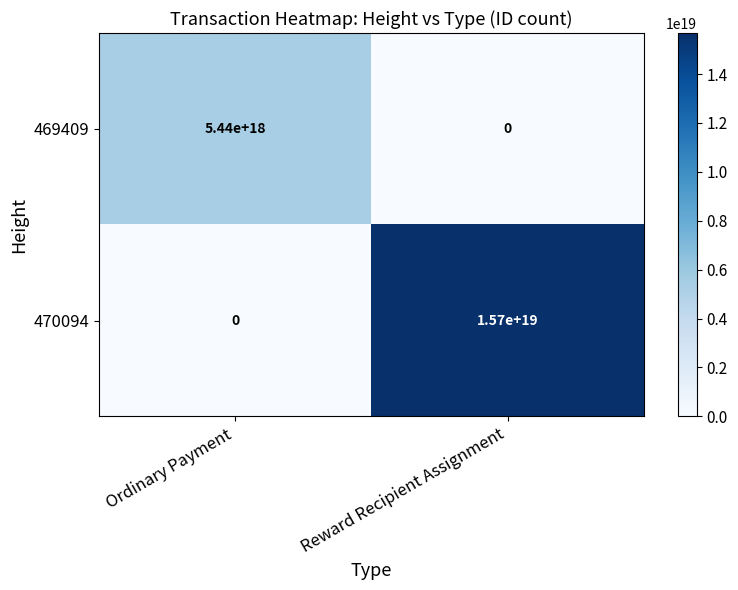

Where is 470094 nearest to the value 7850000000000000000?

Ordinary Payment